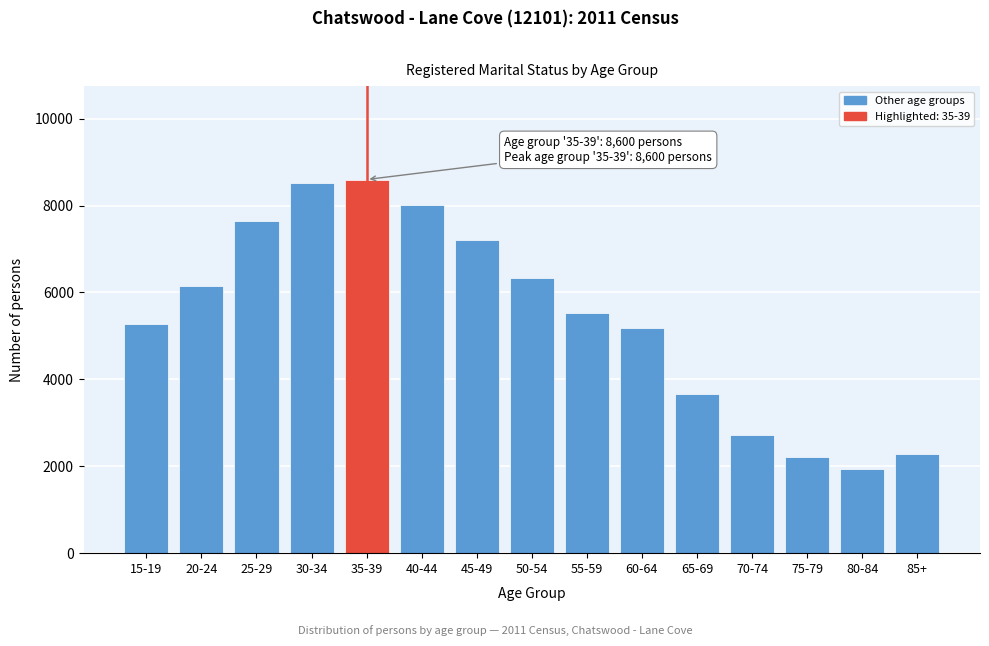

Reading left to right, what are all the values shown in this chart?

5268	6157	7648	8516	8600	8021	7209	6334	5537	5187	3658	2725	2223	1933	2279